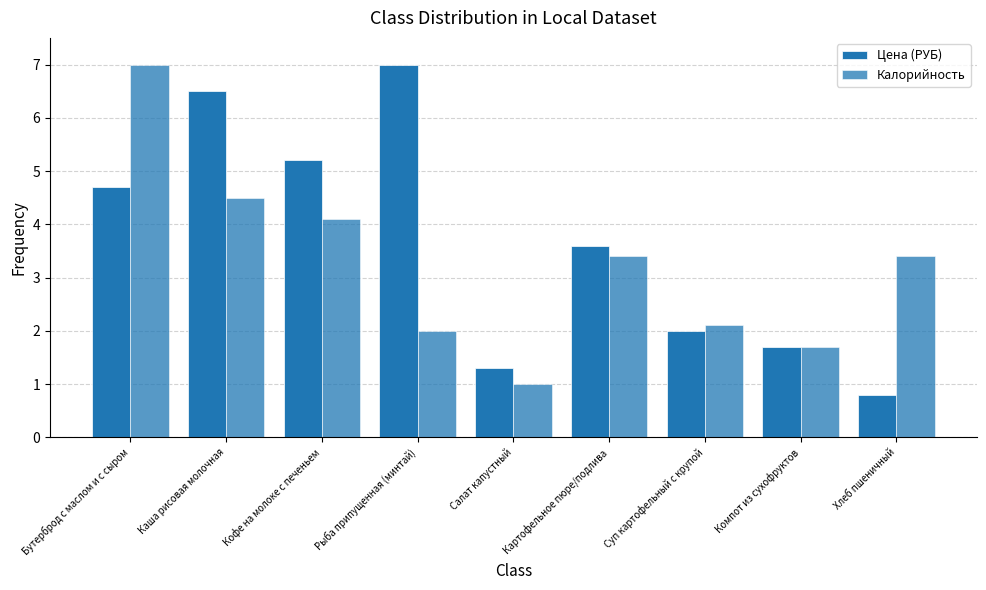

What is the label of the 4th bar from the left?

Рыба припущенная (минтай)